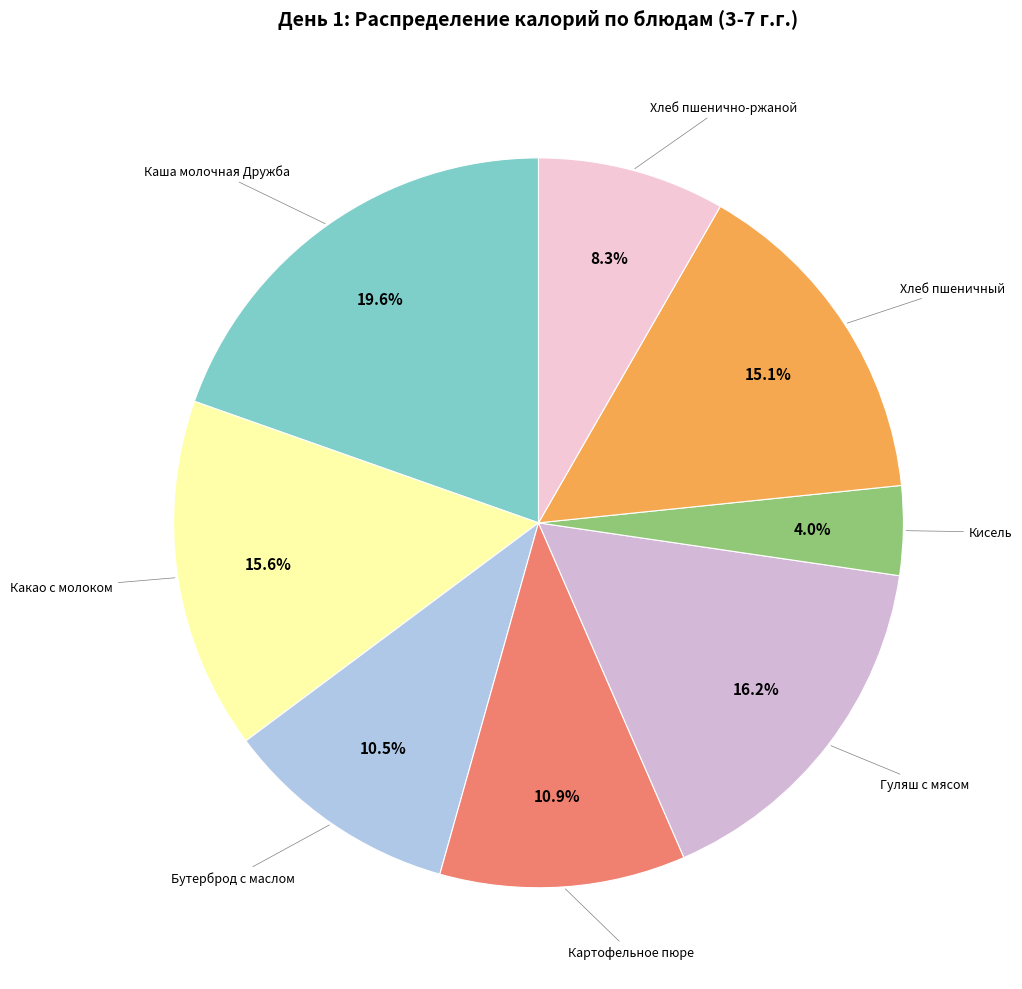

Count the number of slices in the pie.

8